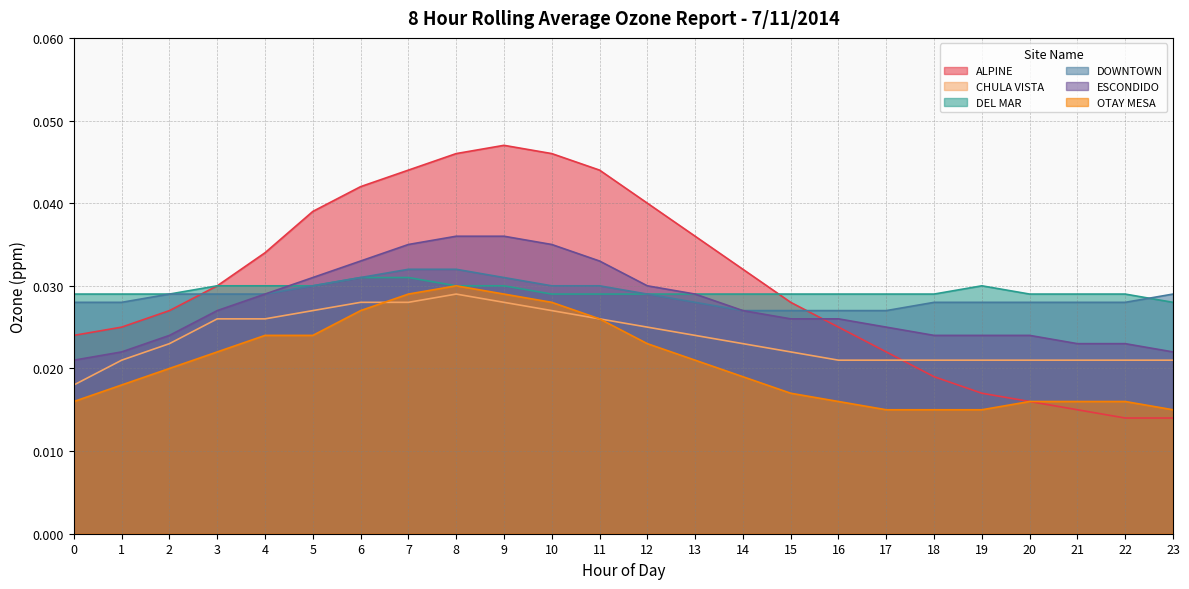

Which series changed the most between 0 and 3?

CHULA VISTA